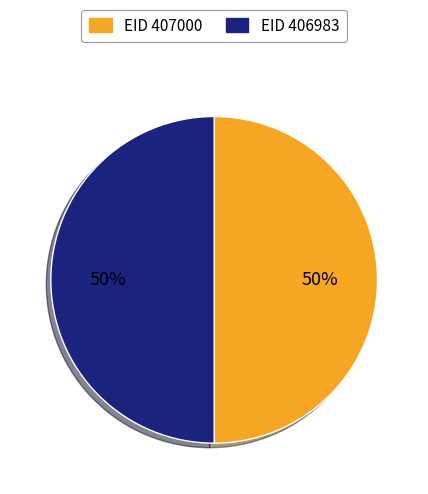

To the nearest percent, what is the combined percentage of EID 406983 and EID 407000?

100%